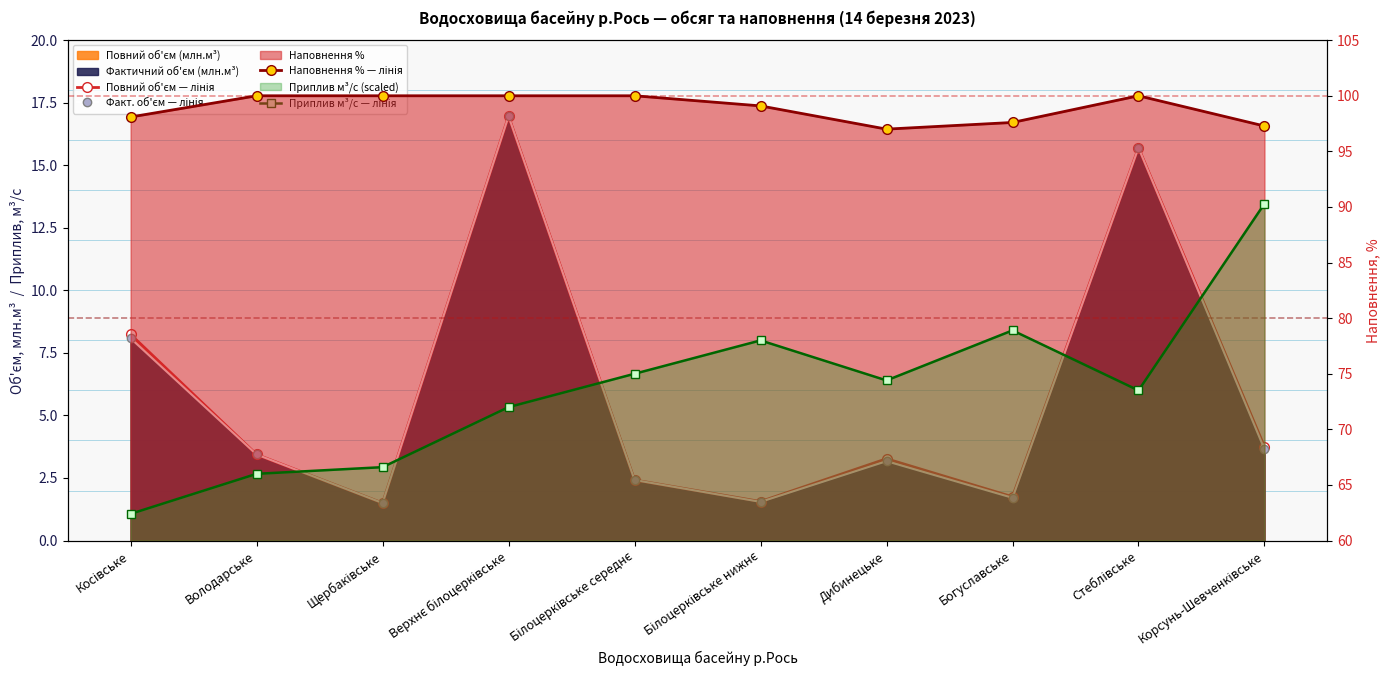

Which category has the lowest value across all series?

Щербаківське